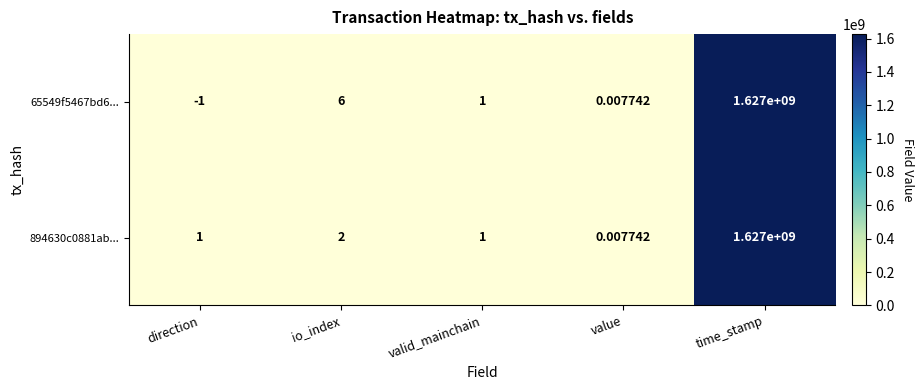

Which category has the highest value in the 65549f5467bd6... series?

time_stamp